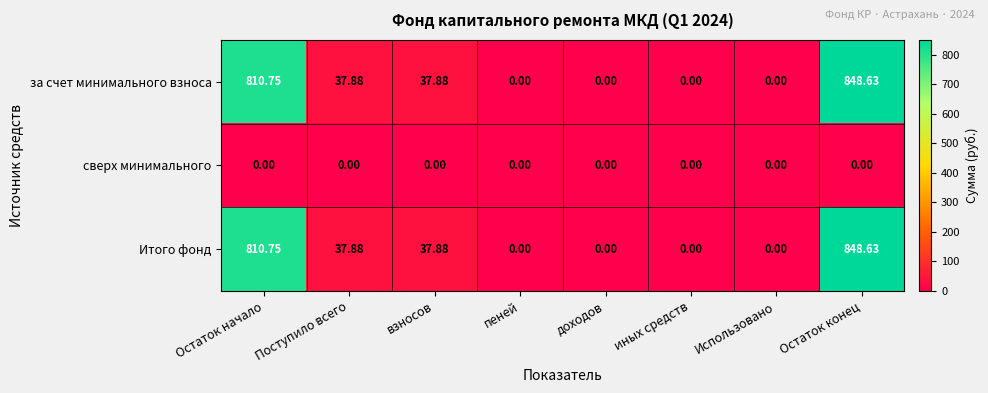

At which label does за счет минимального взноса first exceed 37?

Остаток начало